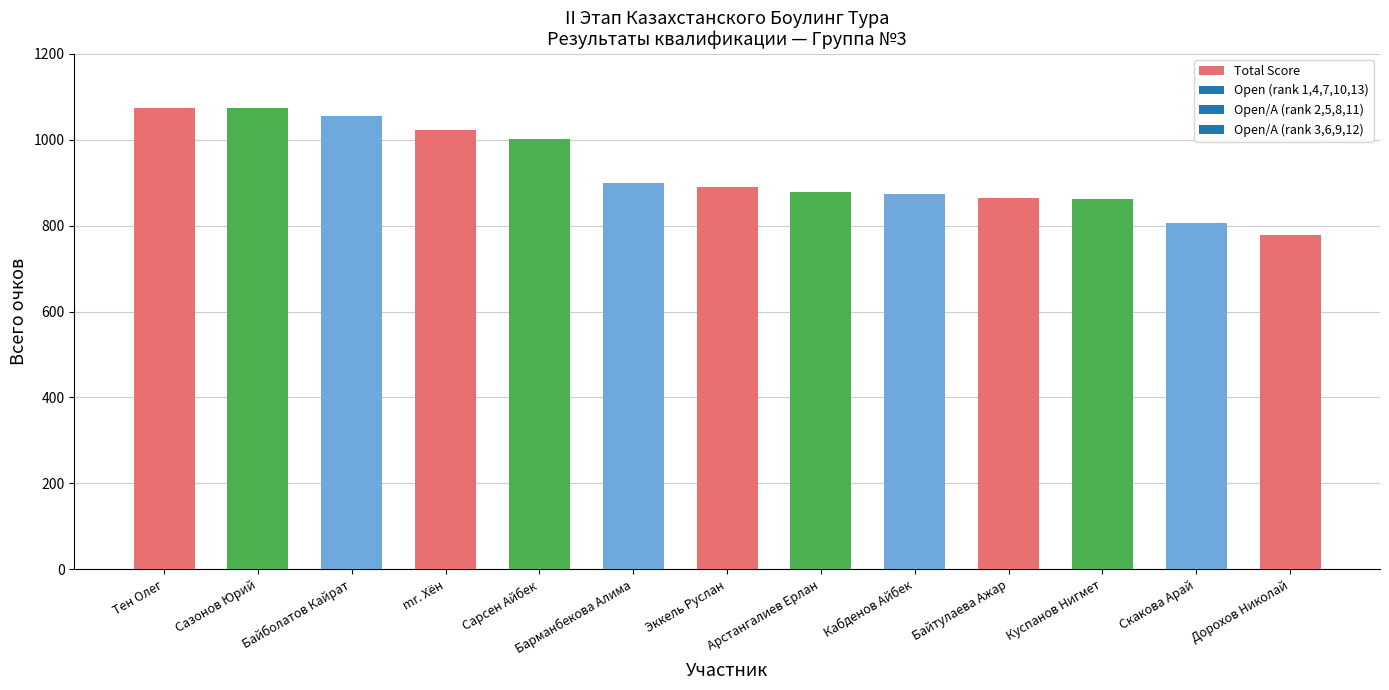

What is the smallest value displayed?

777